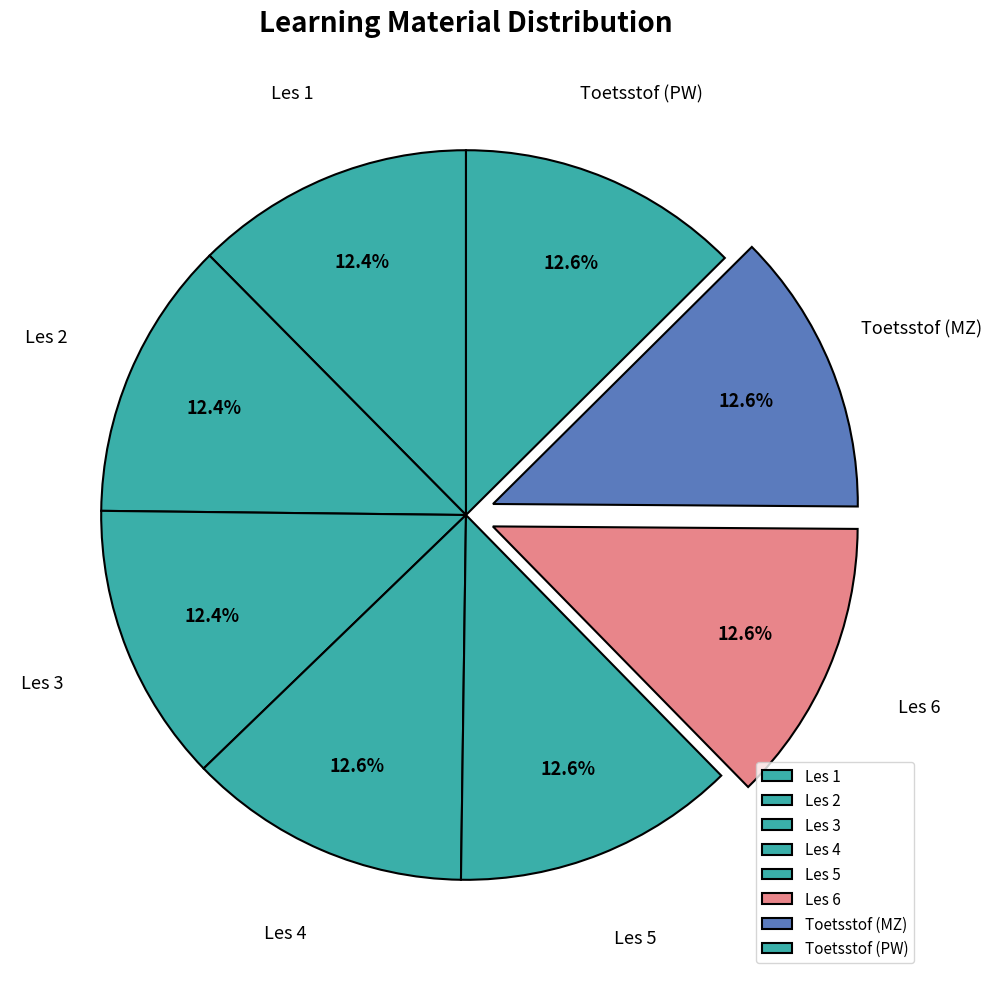

The Les 6 slice represents 21% of the pie. True or false?

False